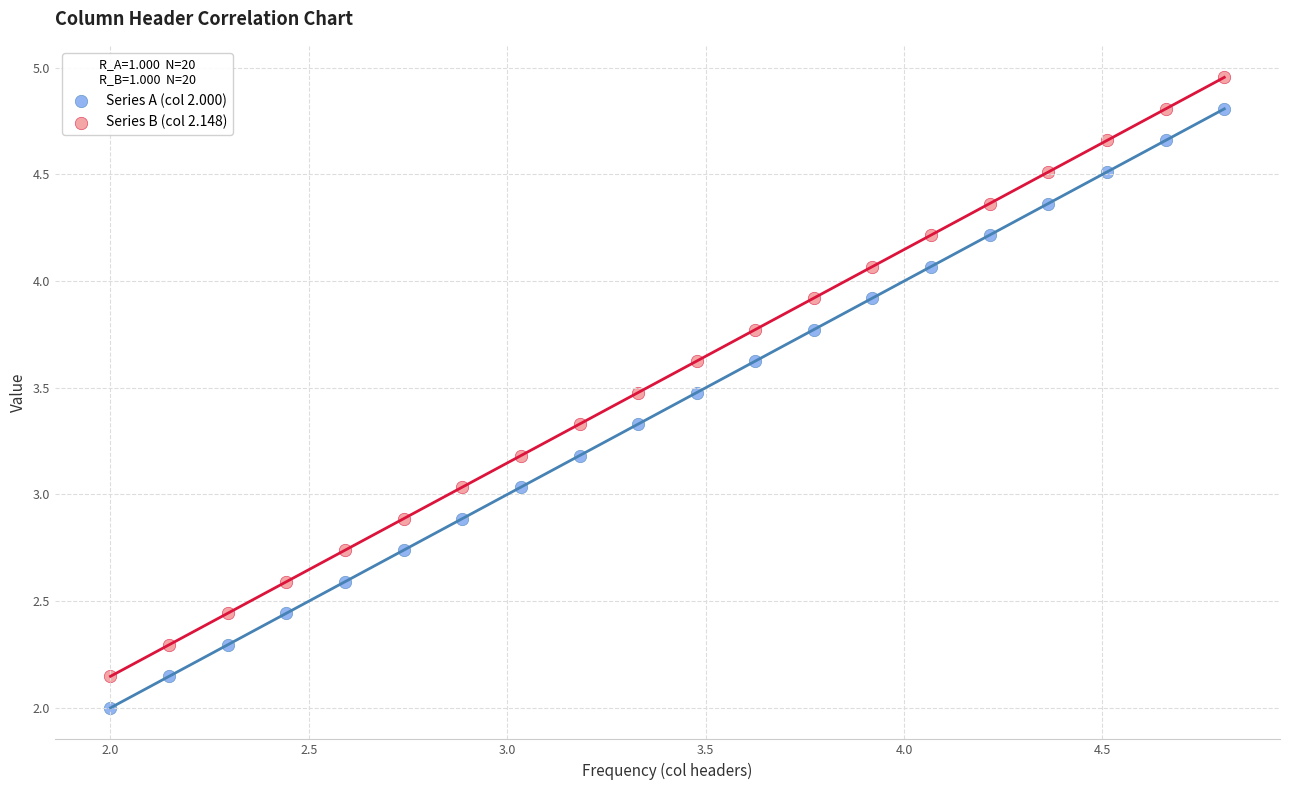

Which series has the largest Y range (max minus min)?

Series A (col 2.000)